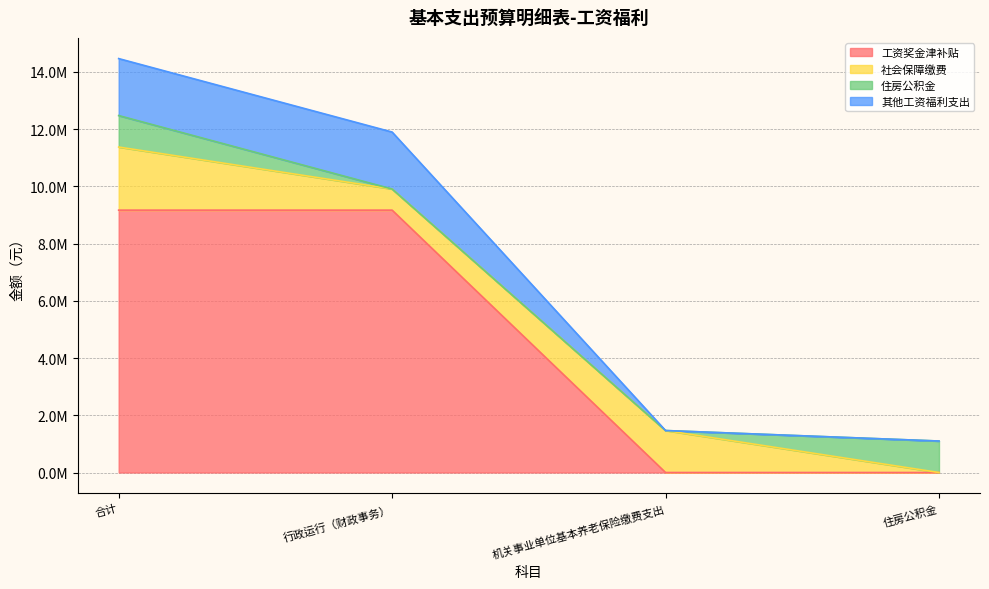

What are all the series names shown in the legend?

工资奖金津补贴, 社会保障缴费, 住房公积金, 其他工资福利支出